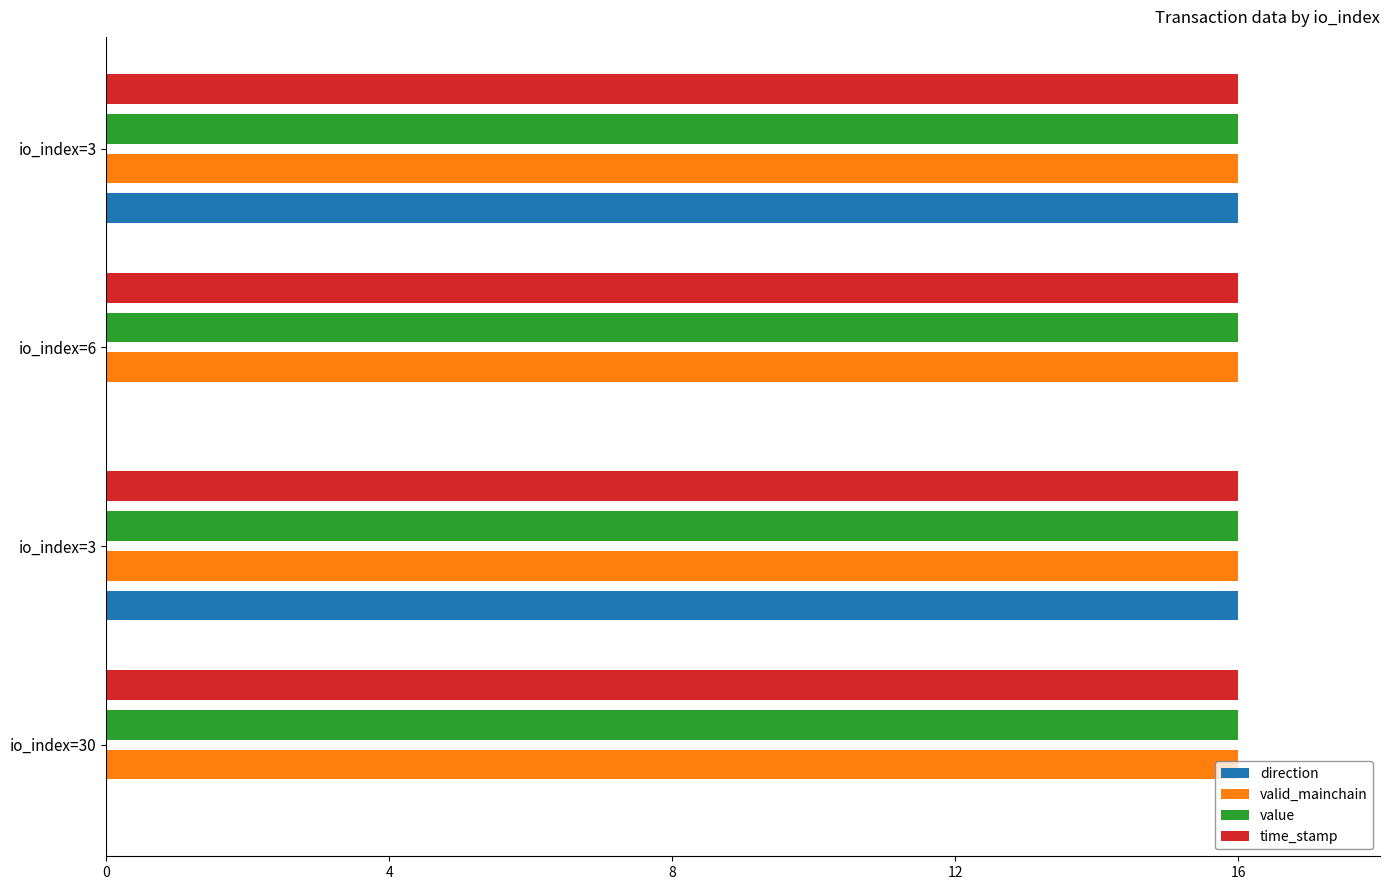

Which series has the widest spread of values?

direction